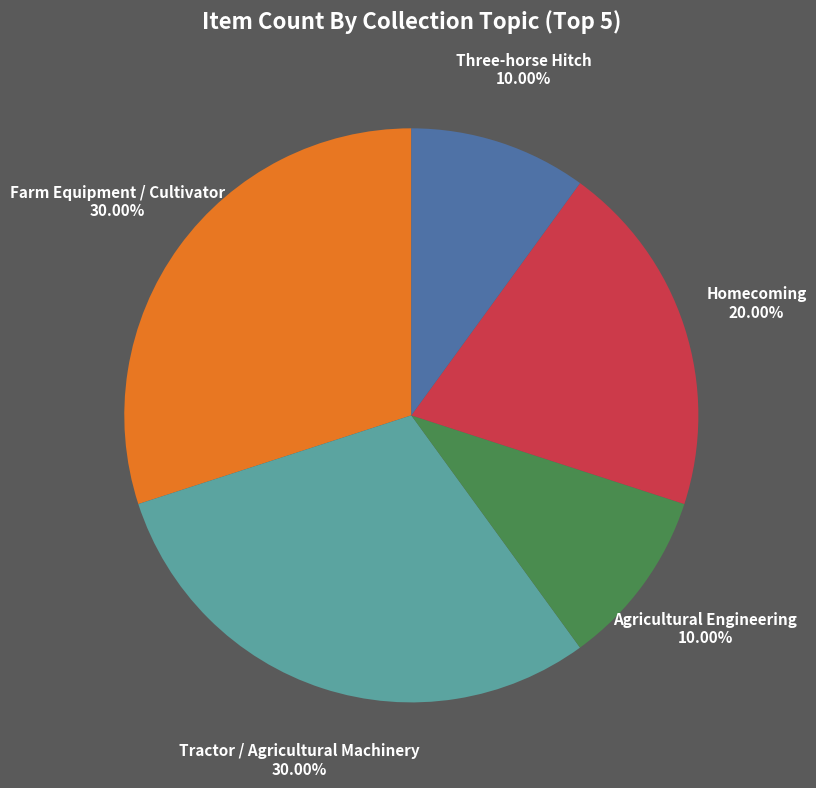

Does any single category account for the majority?

No